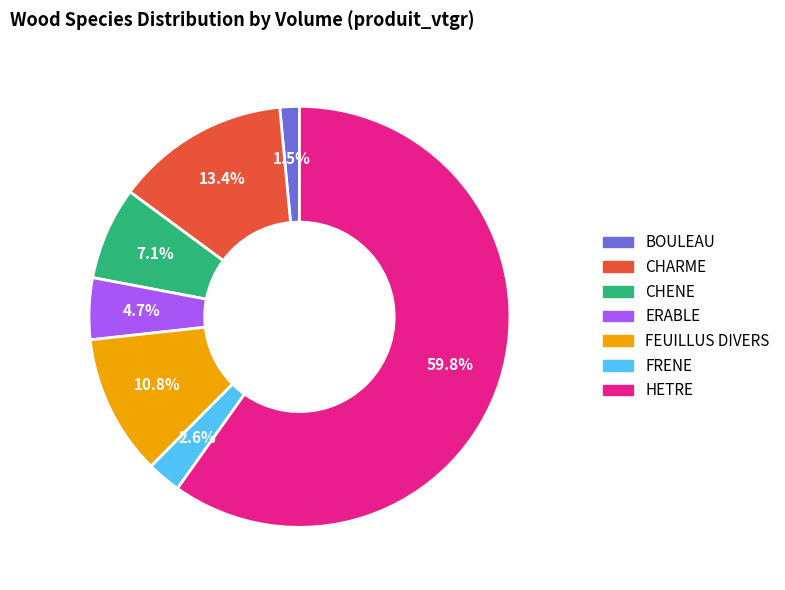

Rank the categories by value from highest to lowest.

HETRE, CHARME, FEUILLUS DIVERS, CHENE, ERABLE, FRENE, BOULEAU